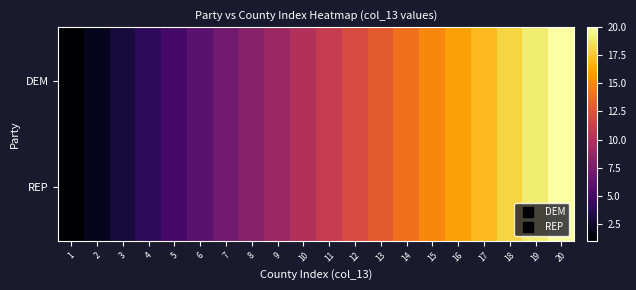

At which category is the sum across all series the highest?

20